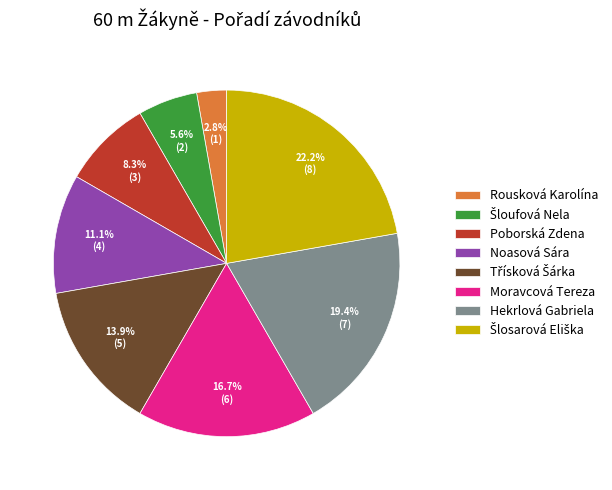

Is there any slice that represents more than half of the pie?

No